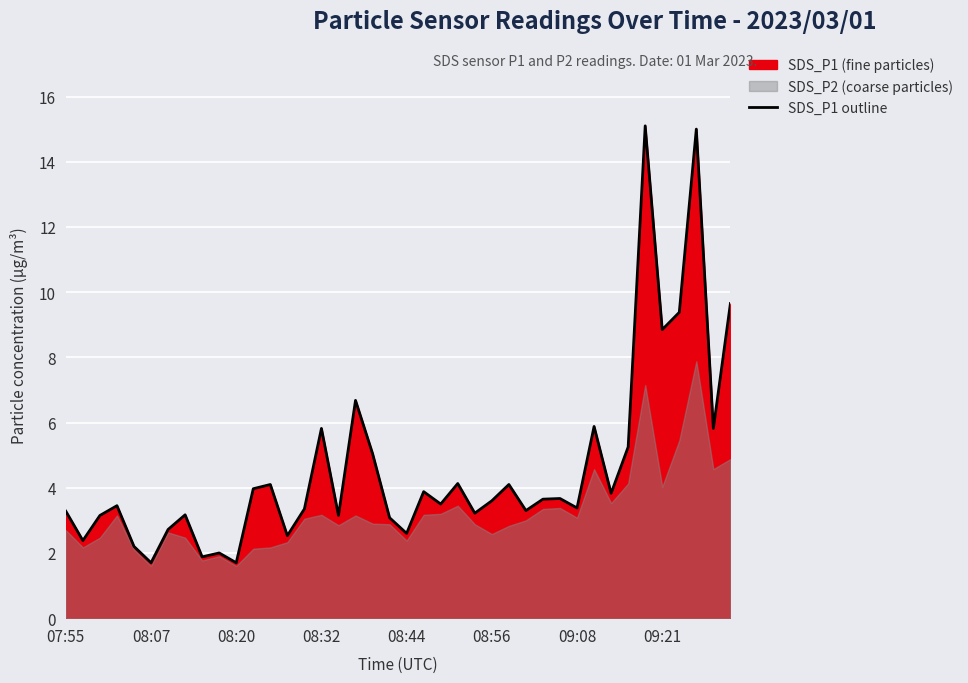

True or false: the data has more than 2 interior local peaks.

True